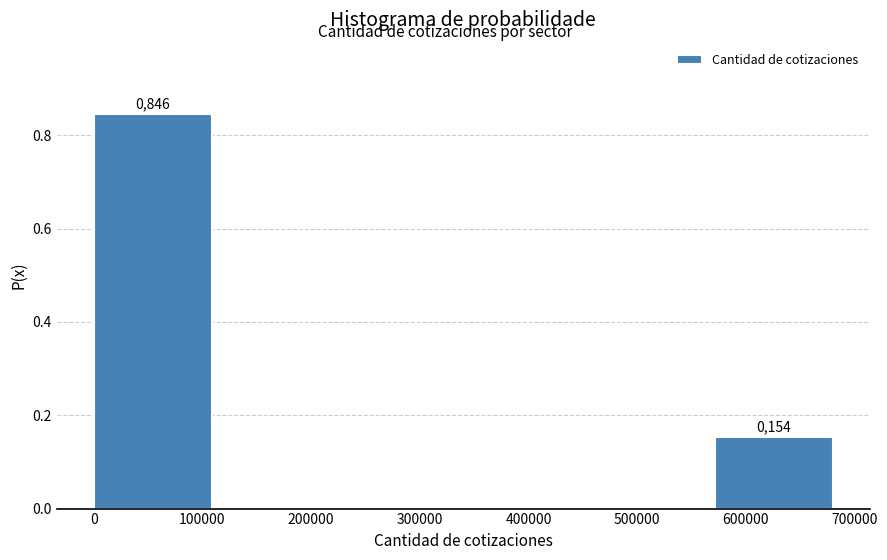

Over which range of the x-axis is the bar tallest?

0 to 110000